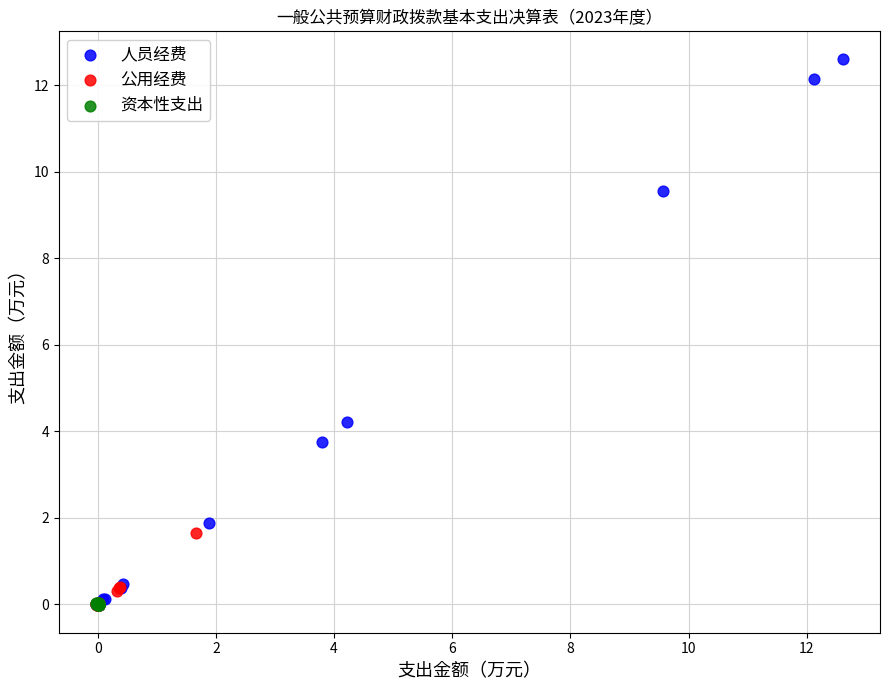

Which series contains the highest Y value?

人员经费